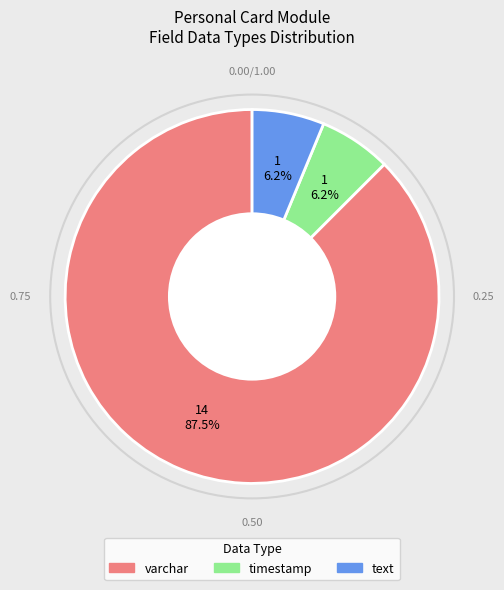

The varchar slice represents 28% of the pie. True or false?

False